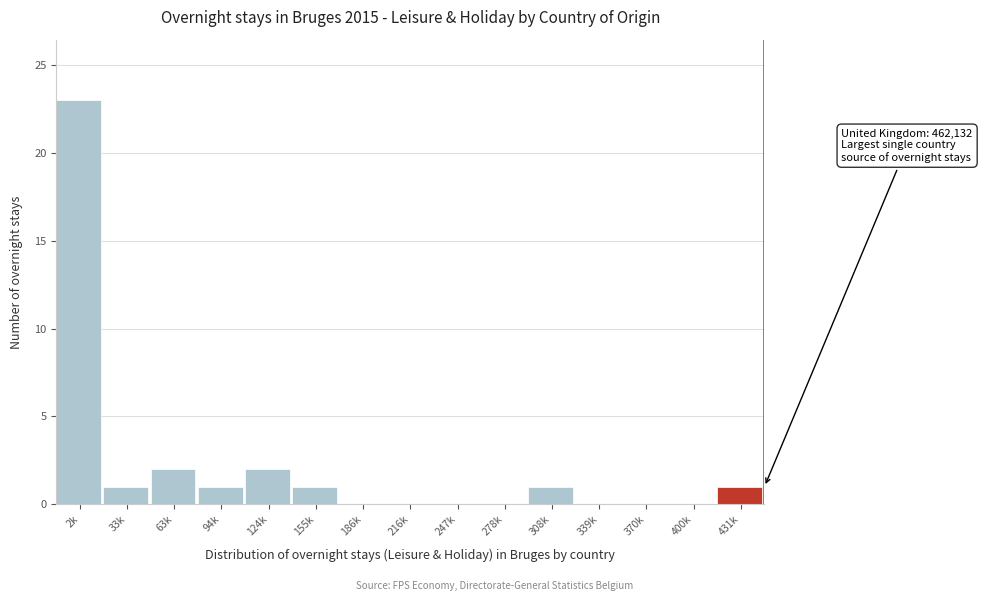

Reading left to right, transcribe all the data shown in this chart.

2k=23	33k=1	63k=2	94k=1	124k=2	155k=1	186k=0	216k=0	247k=0	278k=0	308k=1	339k=0	370k=0	400k=0	431k=1